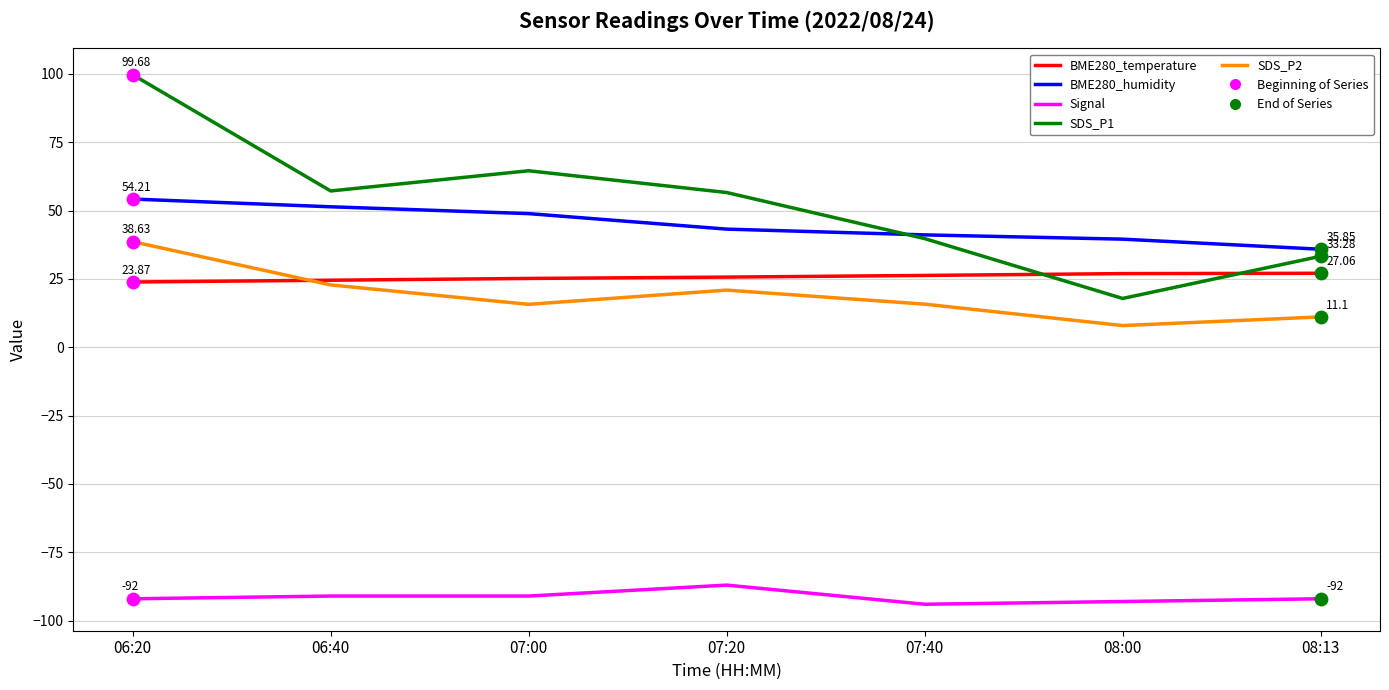

At which category is the sum across all series the highest?

06:20